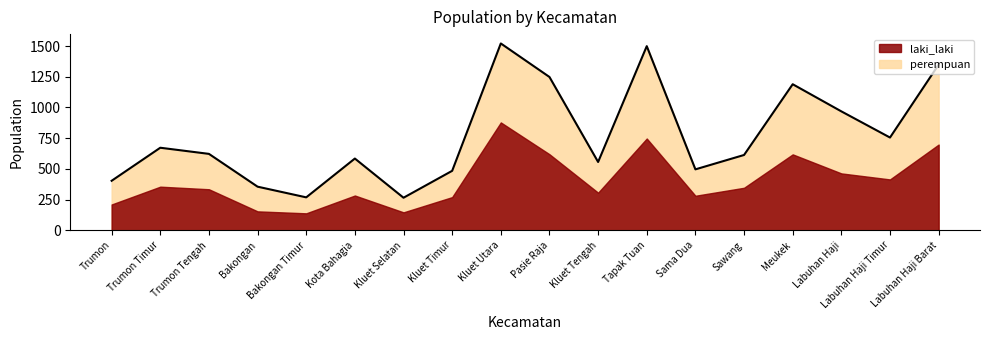

The value at Kluet Utara is 671. True or false?

False